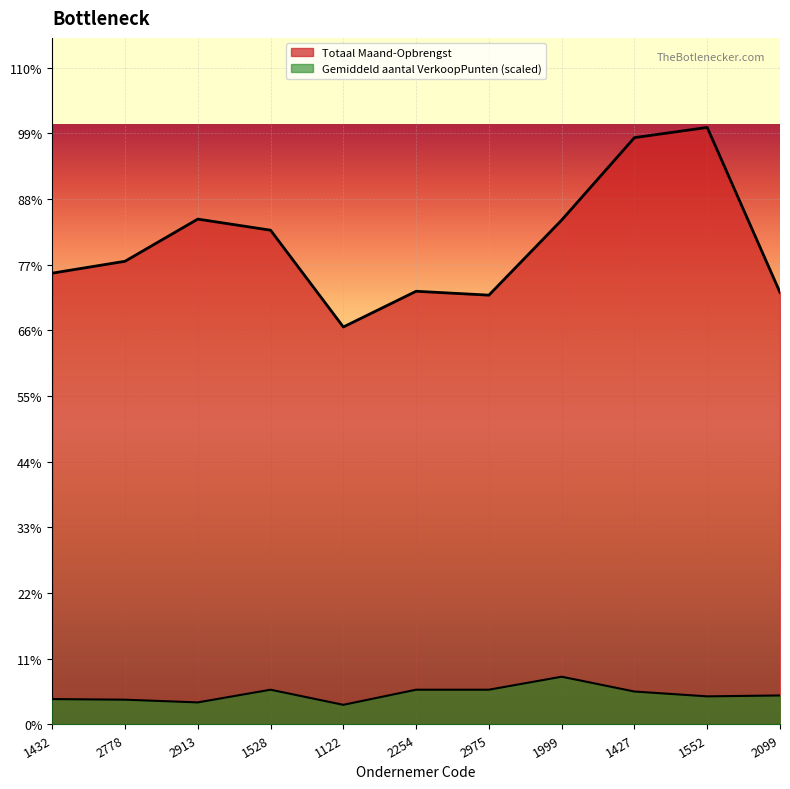

Which category has the lowest value in the Gemiddeld aantal VerkoopPunten series?

1122